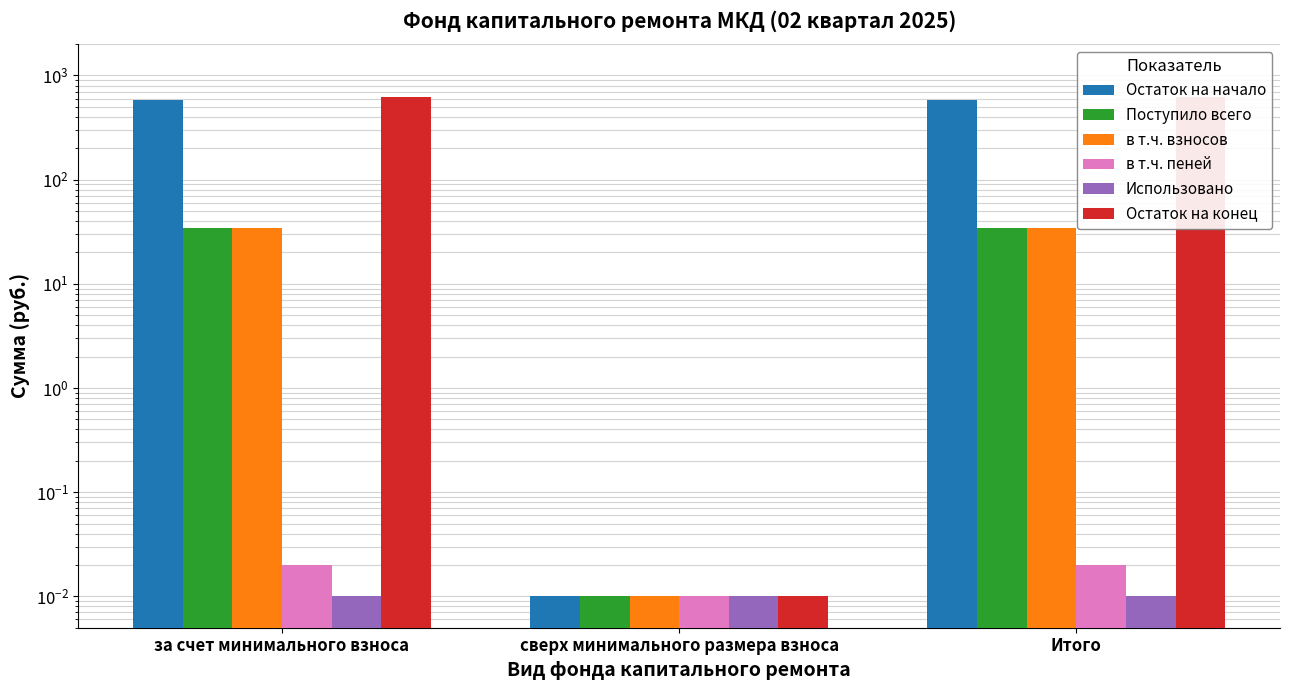

What is the sum of the Остаток на конец values at за счет минимального взноса and сверх минимального размера взноса?

619.3